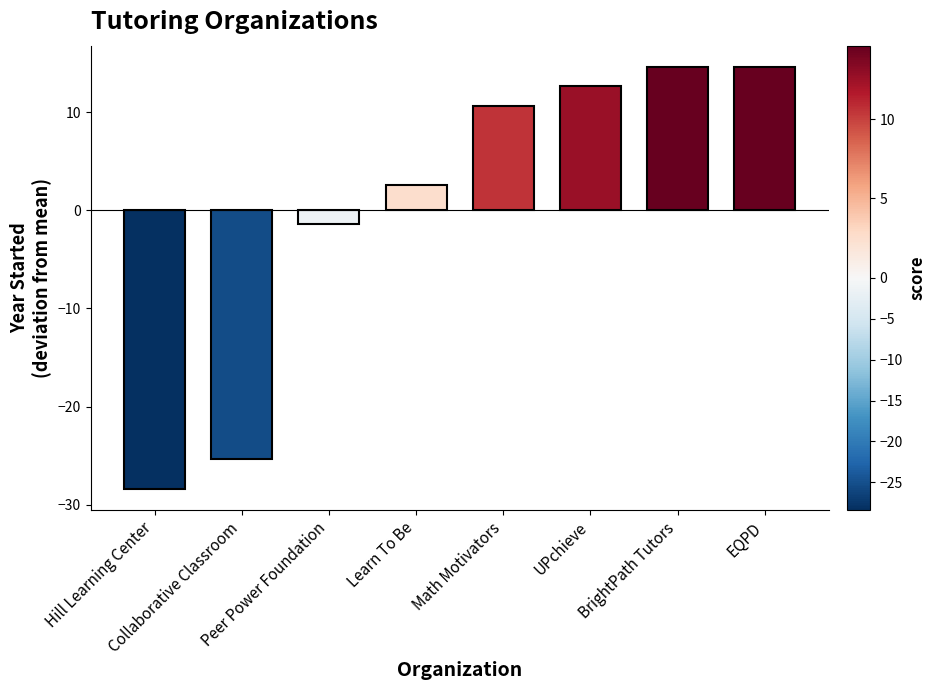

Which has a higher value, Hill Learning Center or Collaborative Classroom?

Collaborative Classroom